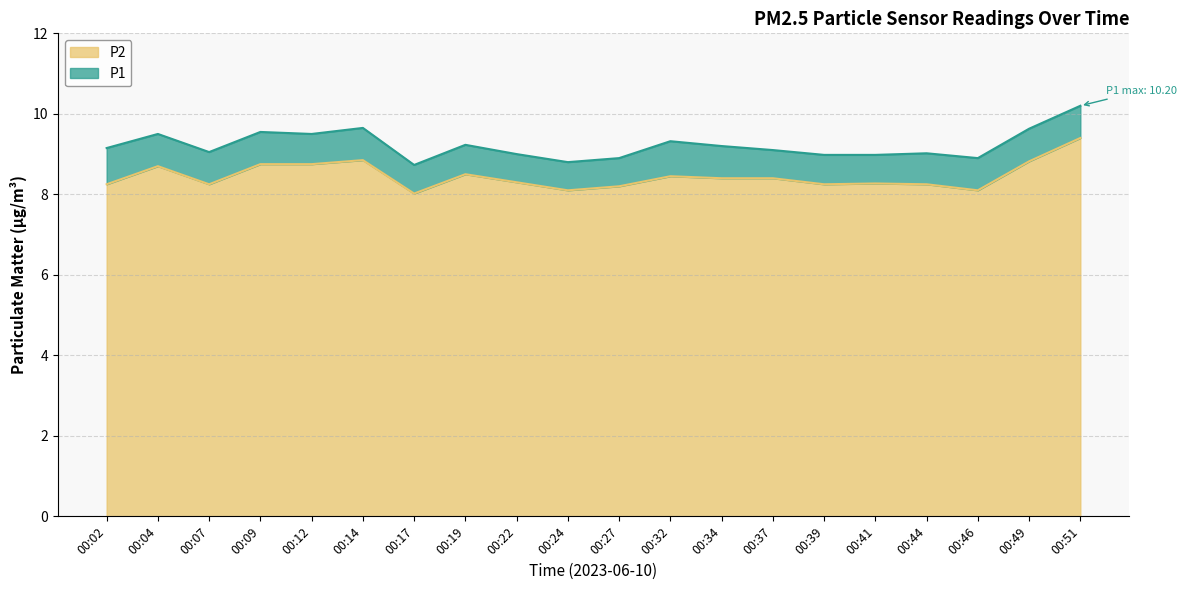

True or false: P1 has a value of 16.1 at 00:44.

False